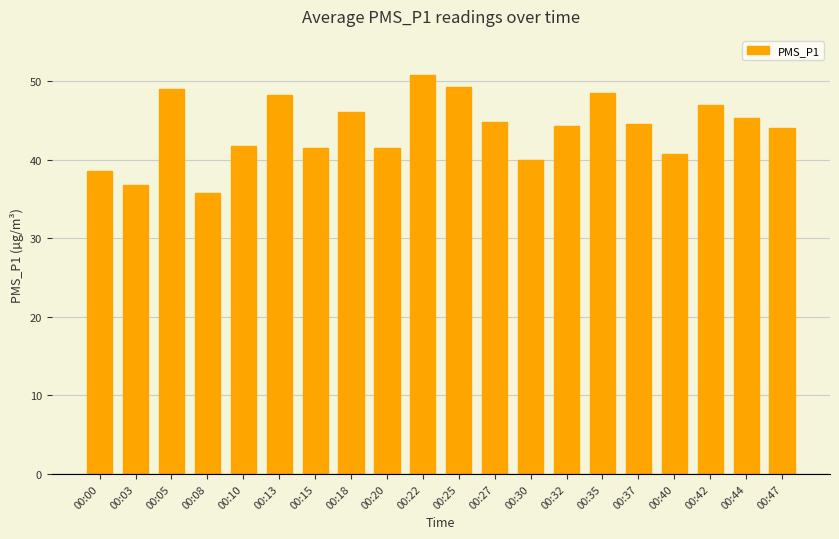

What is the sum of all values?

878.0